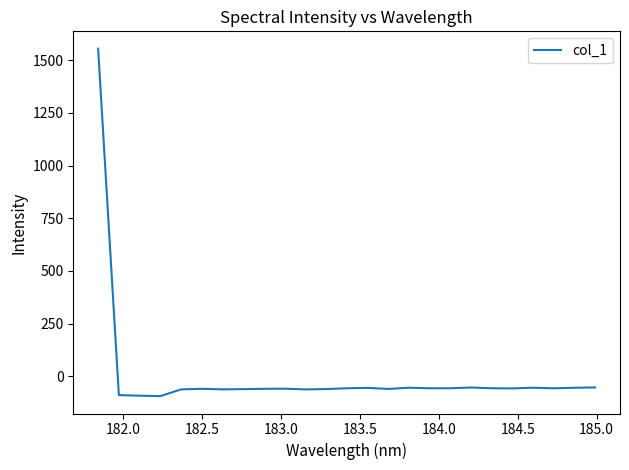

What is the maximum value shown in the chart?

1553.7